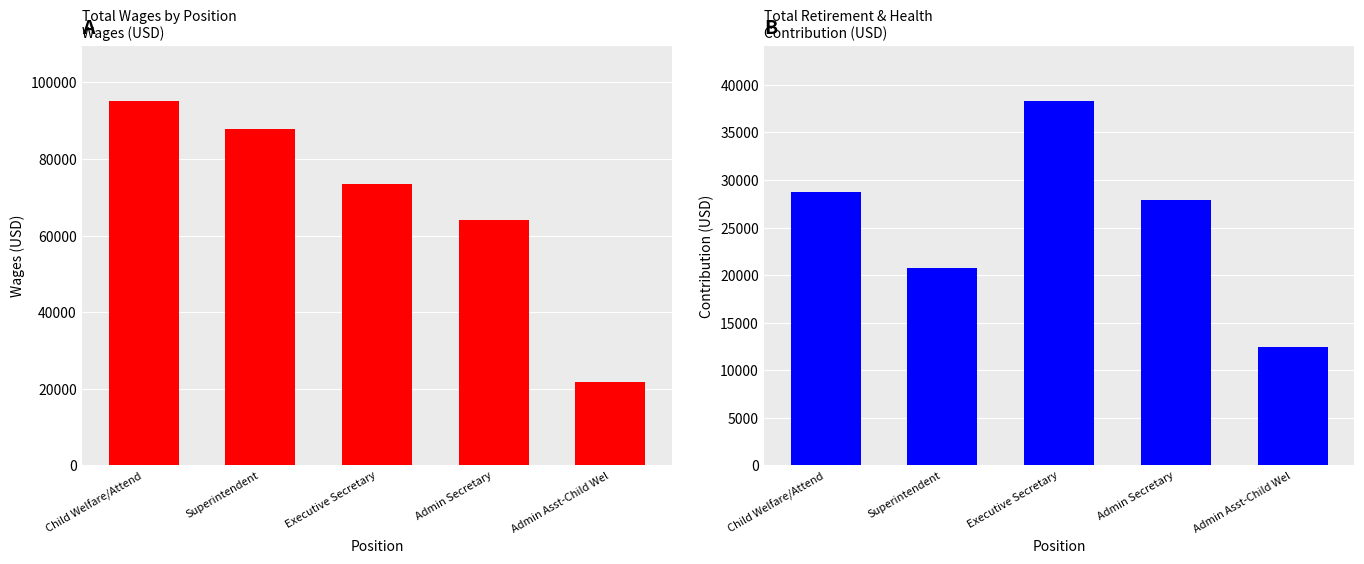

Rank the series at Admin Asst-Child Wel from highest to lowest value.

Total Wages, Total Retirement & Health Contribution